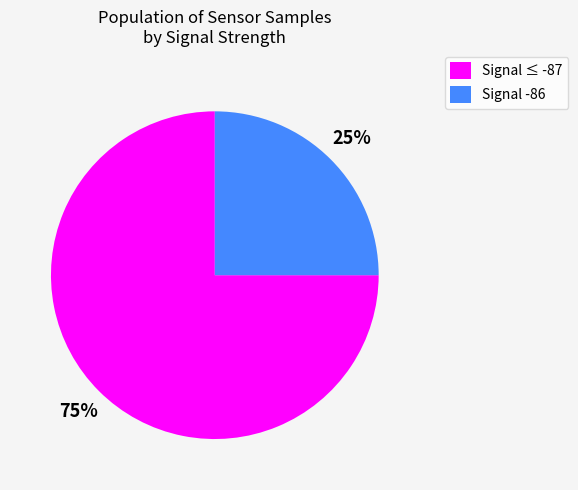

How many slices are in this pie chart?

2